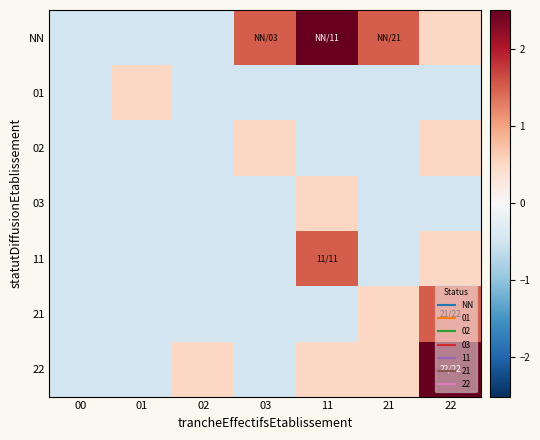

How many series are shown in this chart?

7